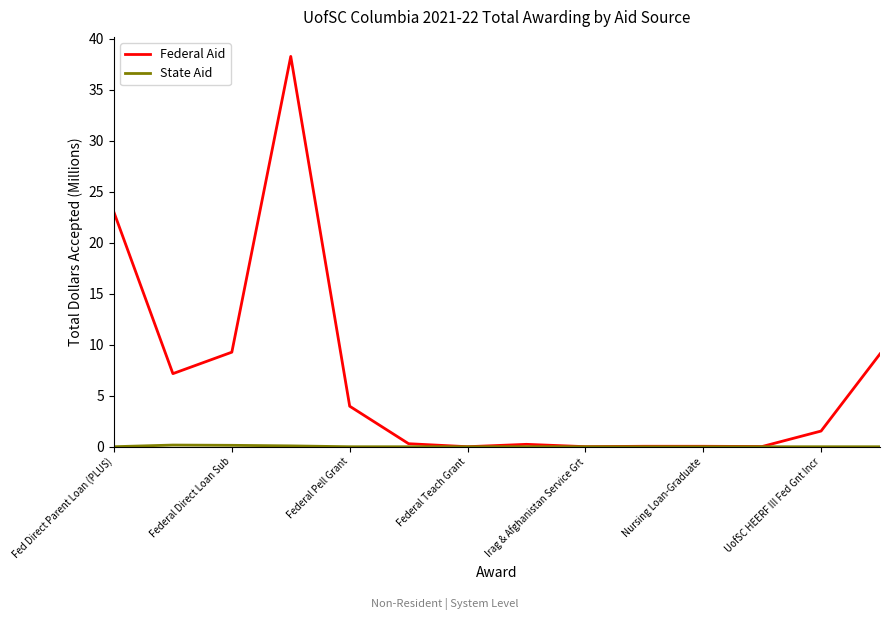

Which series has the largest range (max minus min)?

Federal Aid